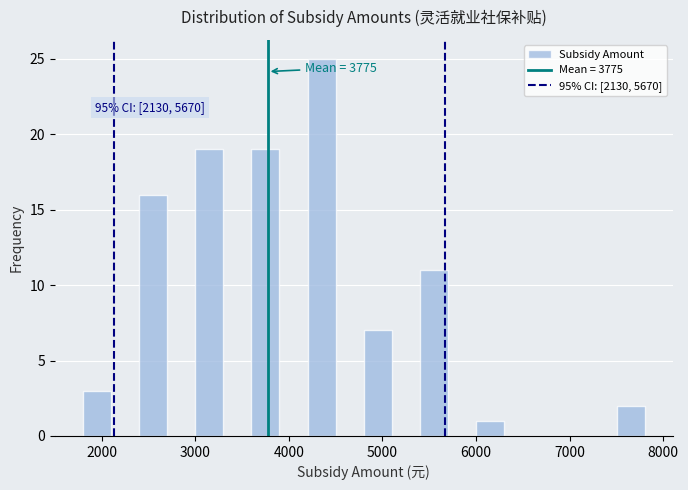

Read against the x-axis, roughly where is the centre of the tallest bar?

4400